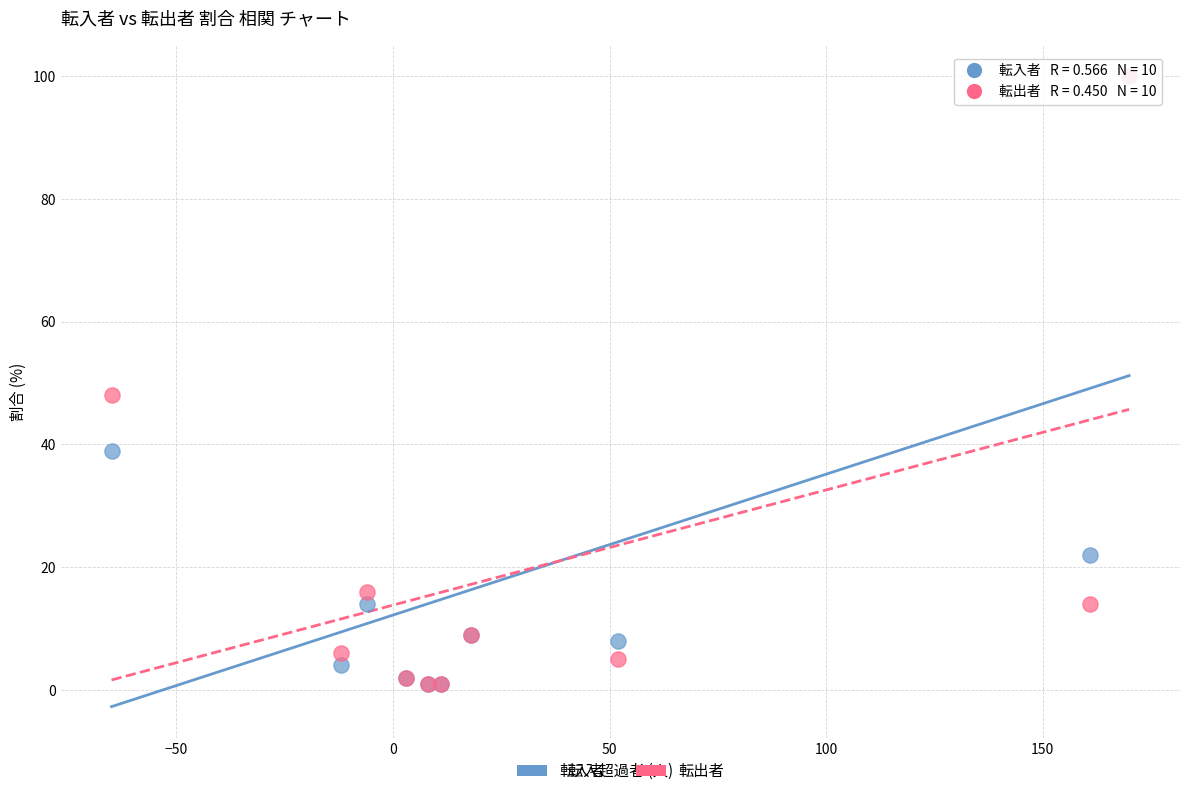

In the 転入者 series, what Y value is closest to 50?

39.0